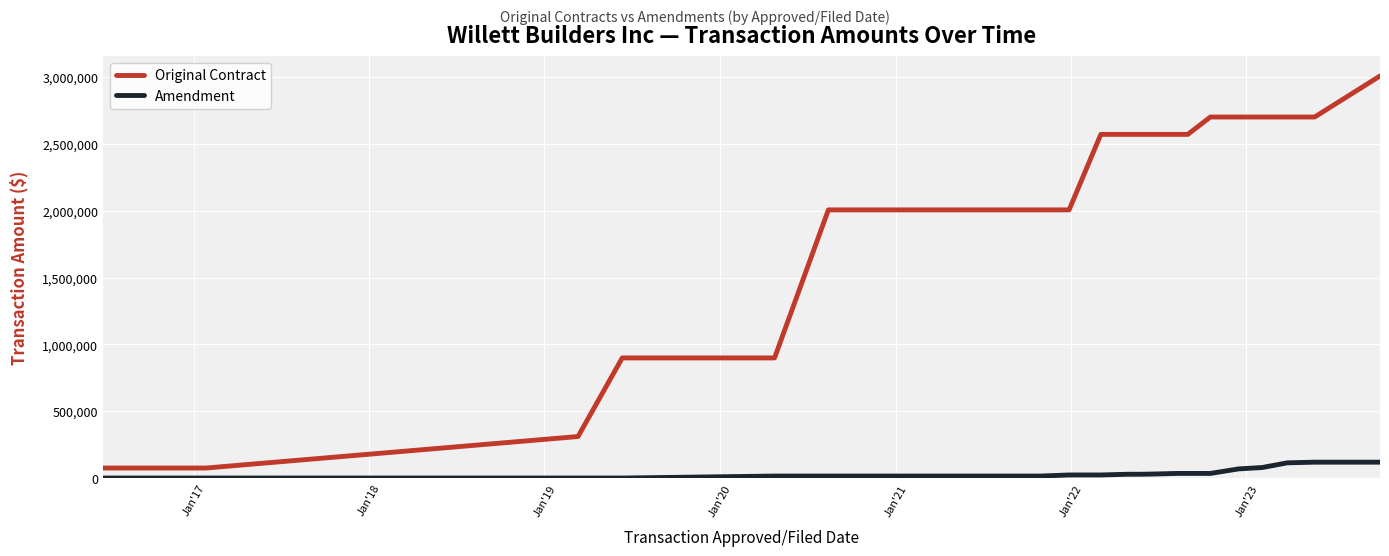

What is the average value of the Amendment series?

35809.6